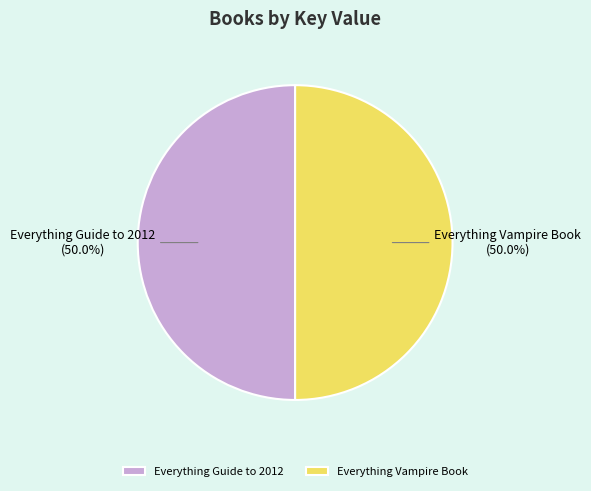

What is the total percentage of Everything Vampire Book and Everything Guide to 2012?

100.0%